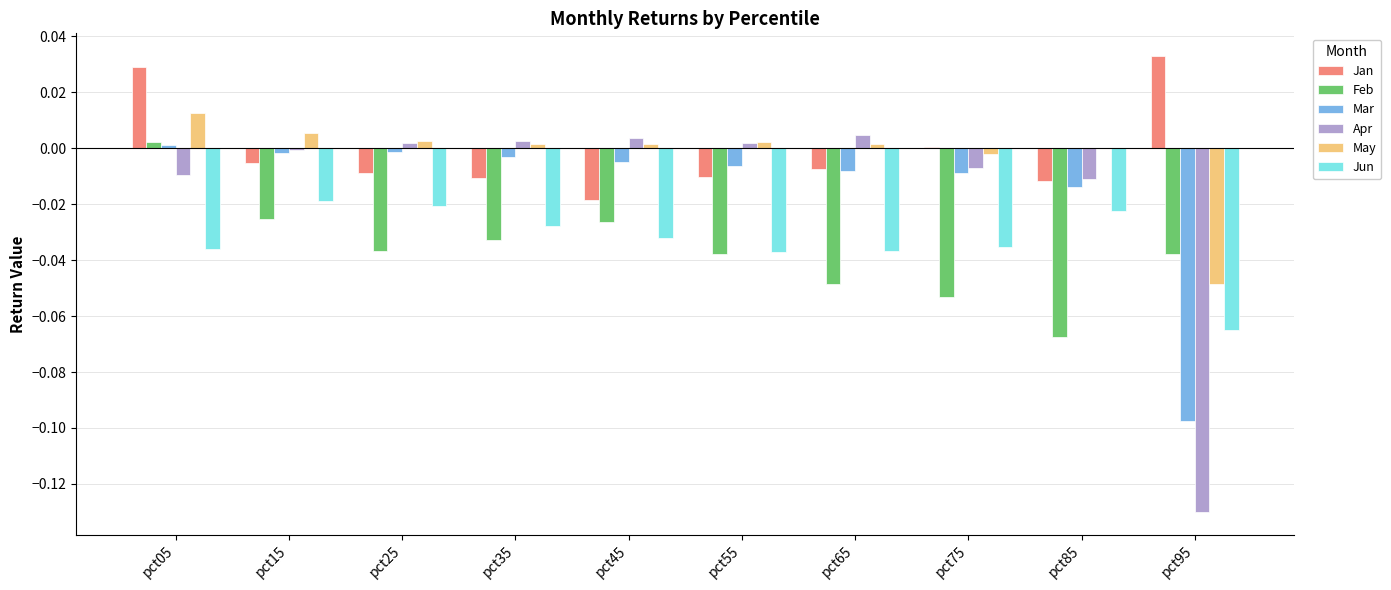

Which series changed the most between pct05 and pct35?

Jan